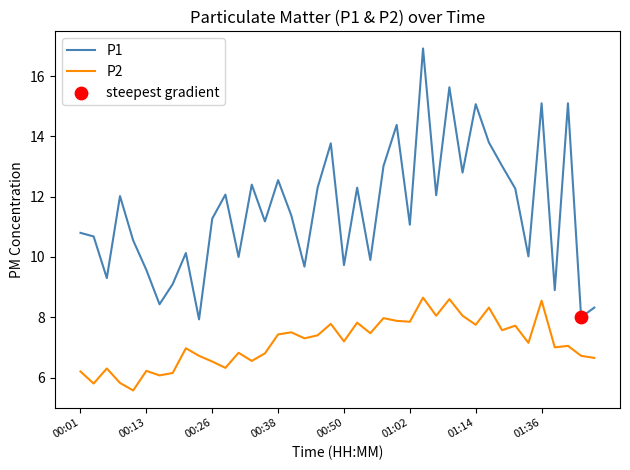

True or false: P1 and P2 intersect in this chart.

False